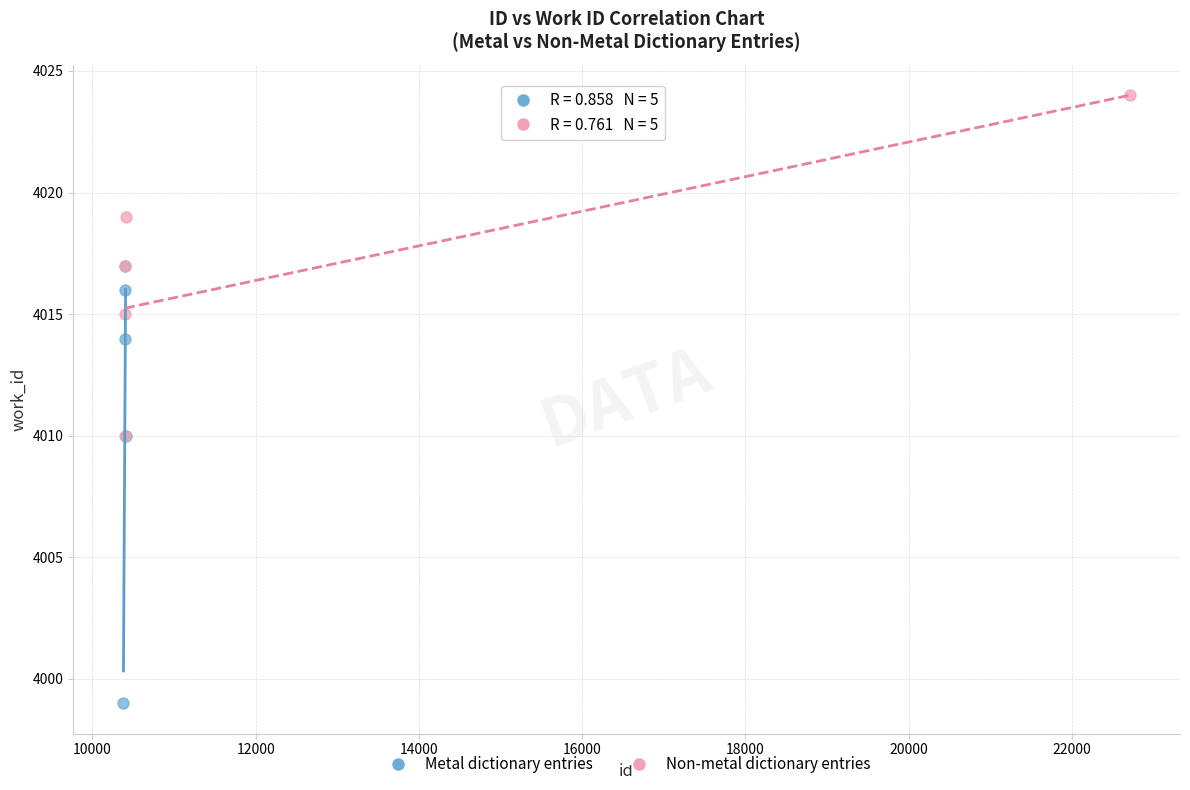

What are all the series names shown in the legend?

Metal dictionary entries, Non-metal dictionary entries